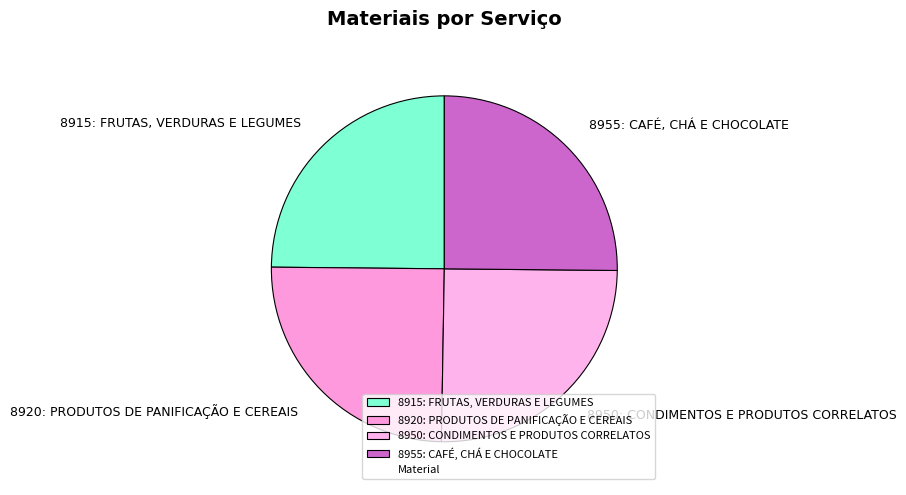

What is the ratio of the value at 8950: CONDIMENTOS E PRODUTOS CORRELATOS to the value at 8920: PRODUTOS DE PANIFICAÇÃO E CEREAIS?

1.0